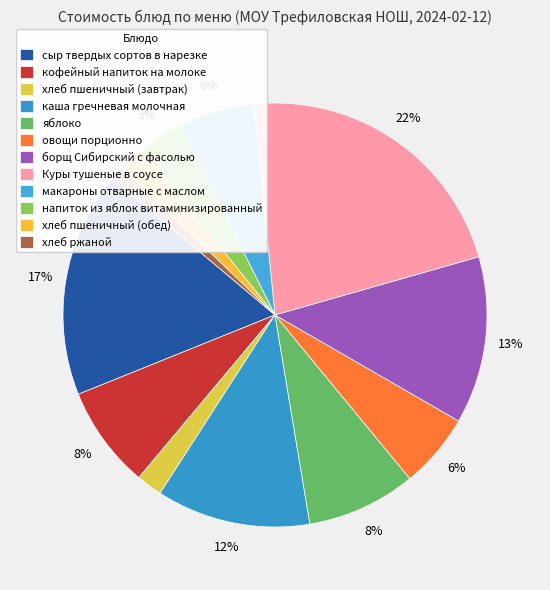

The Куры тушеные в соусе slice represents 11% of the pie. True or false?

False